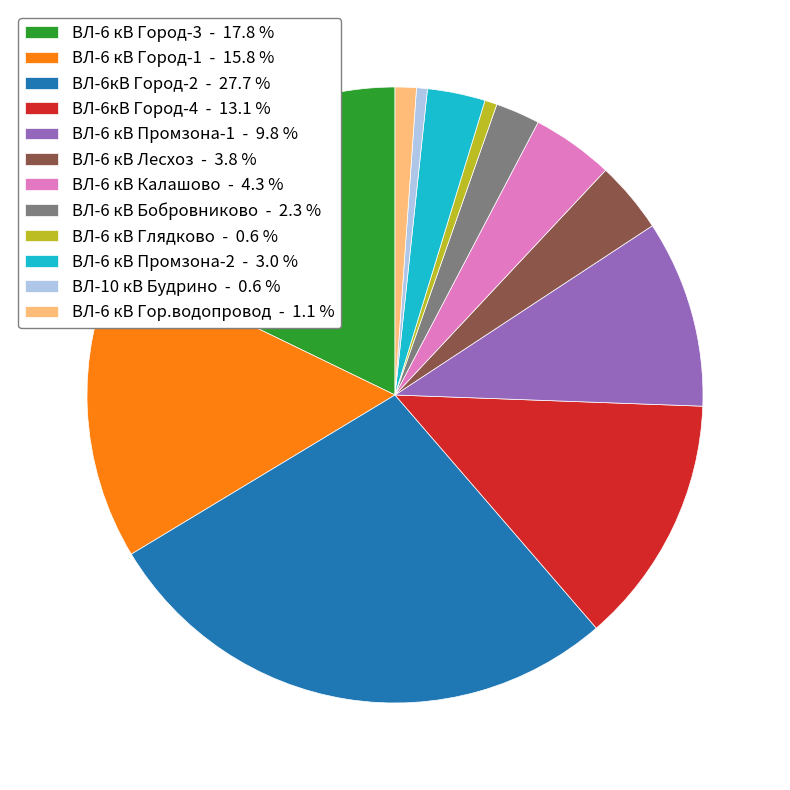

Does any single category account for the majority?

No